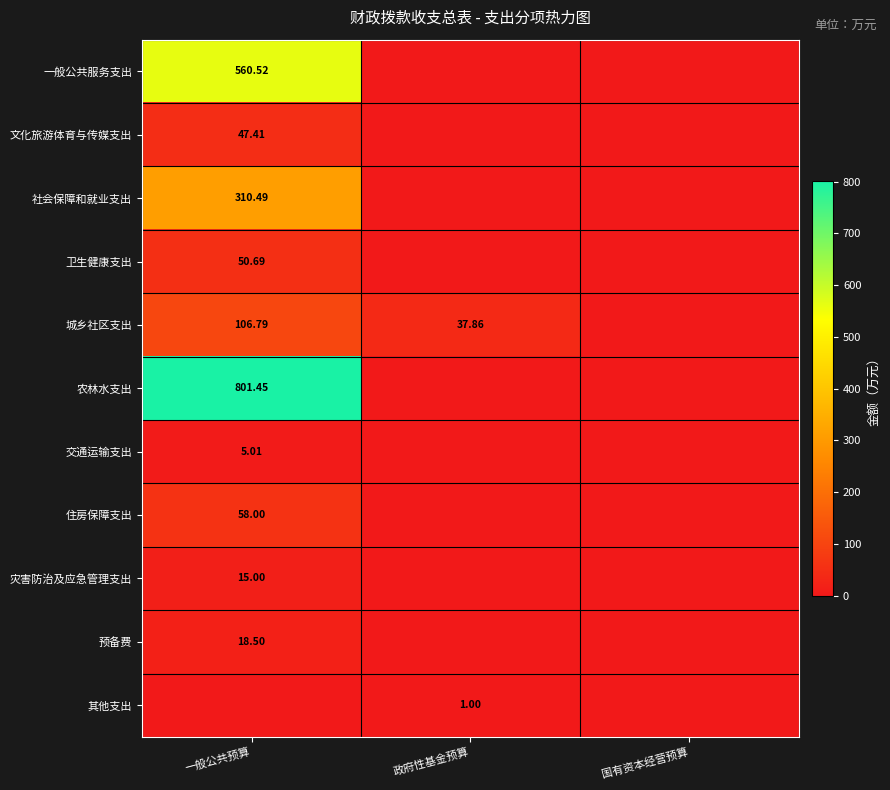

Is the value of 住房保障支出 at 一般公共预算 greater than the value of 文化旅游体育与传媒支出 at 一般公共预算?

Yes